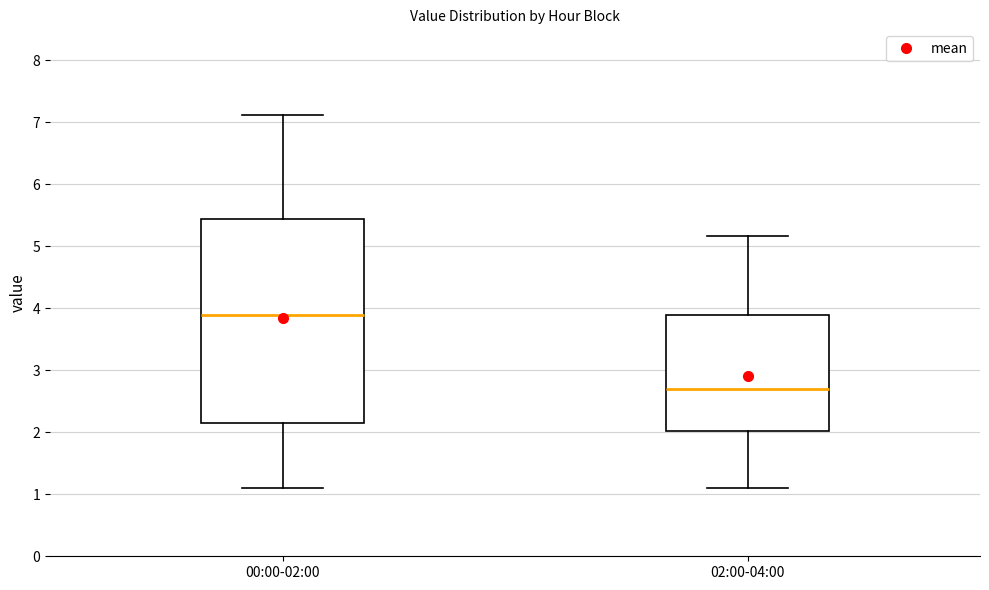

Reading left to right, read every box against the y-axis: the position of its median line, the range the box covers, and the ends of its whiskers. The values are not printed on the chart, so give them approximately, as read against the axis.

00:00-02:00: median 3.9, box 2.1 to 5.4, whiskers 1.1 to 7.1
02:00-04:00: median 2.7, box 2.0 to 3.9, whiskers 1.1 to 5.2